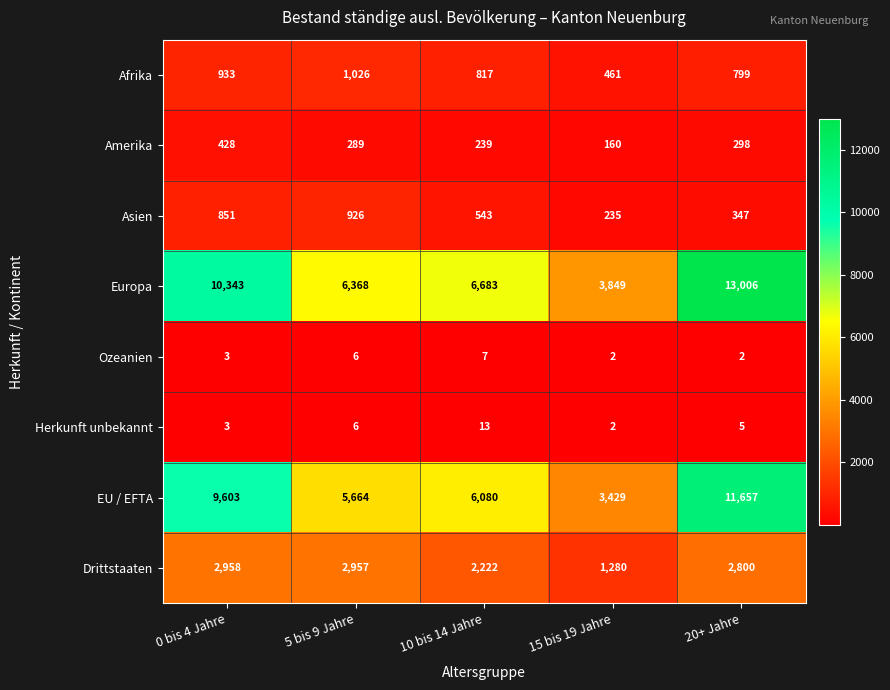

What is the spread (max minus min) of values at 5 bis 9 Jahre?

6362